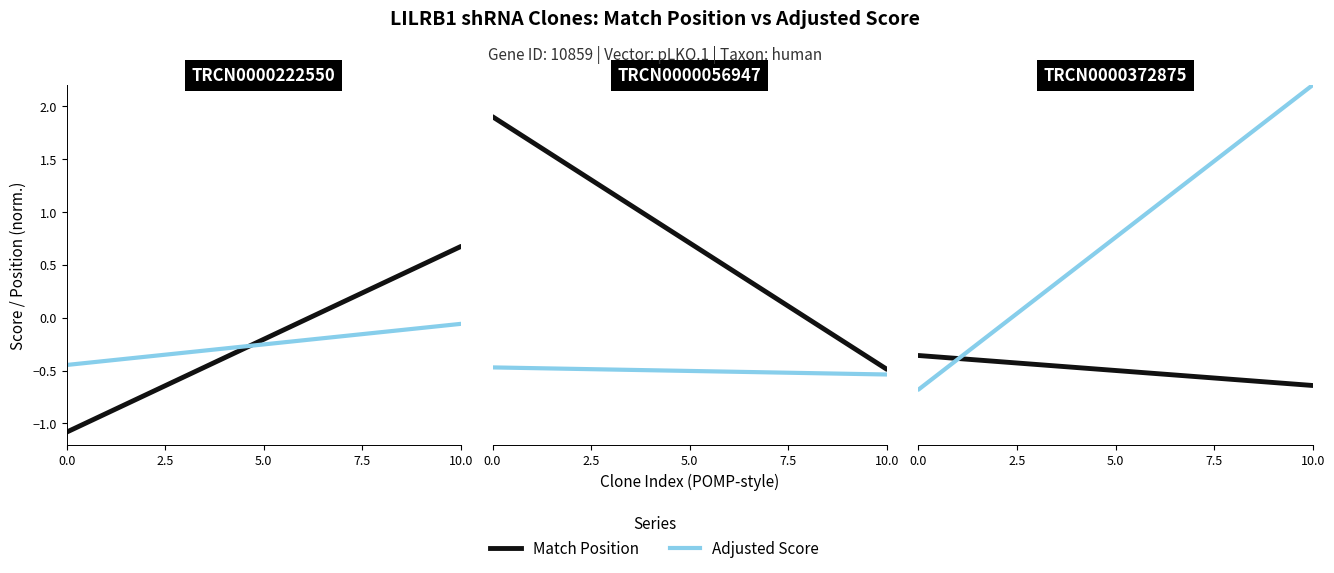

The Match Position series shows -0.8 at 10.0. True or false?

False